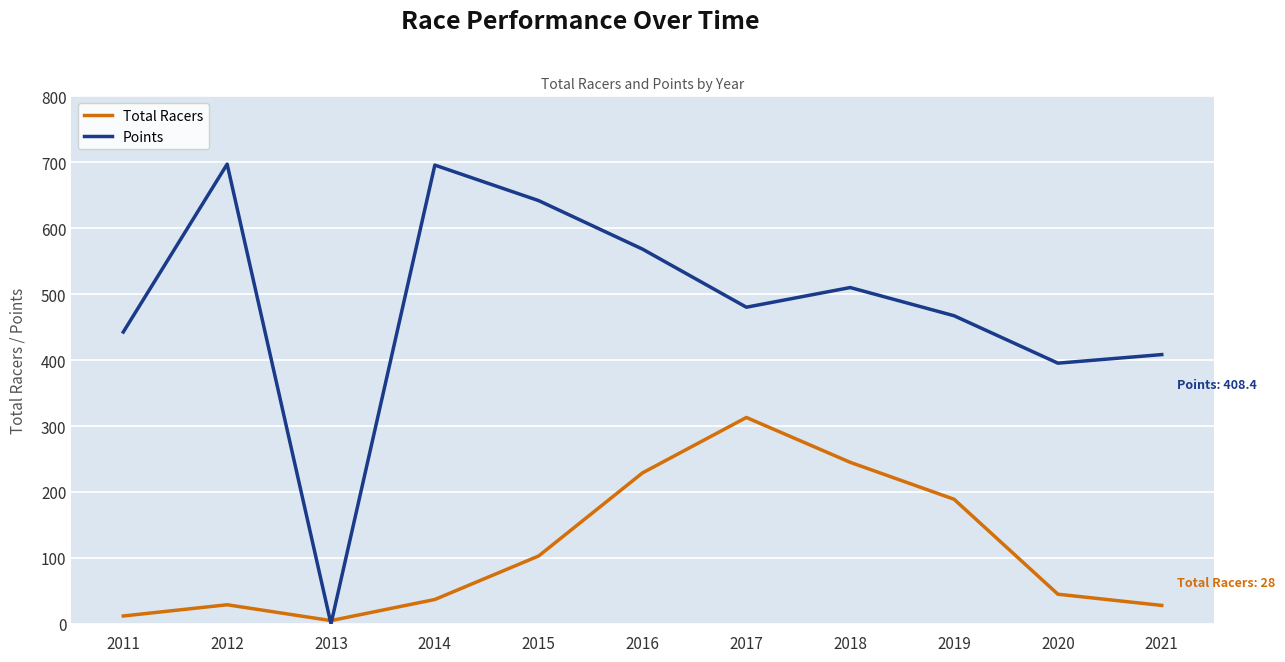

What is the sum of all Points values?

5306.9